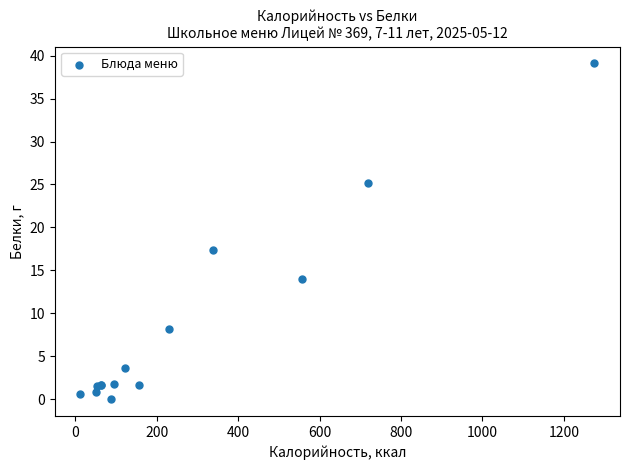

What Y value in the scatter plot is closest to 19?

17.4